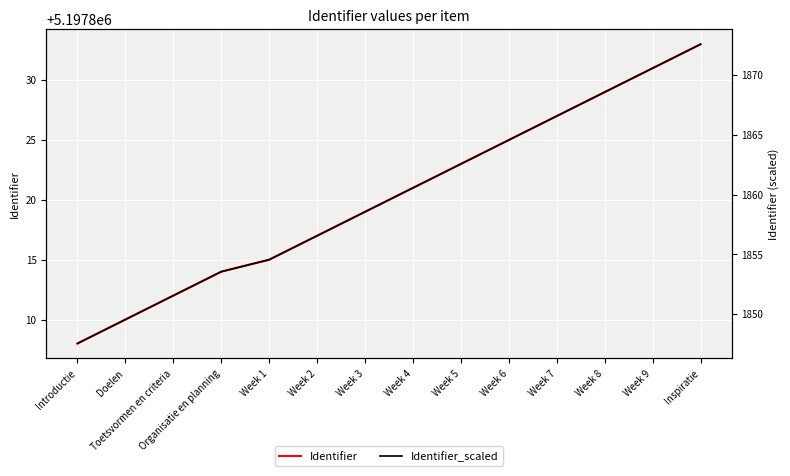

Between Week 5 and Week 8, which is larger?

Week 8